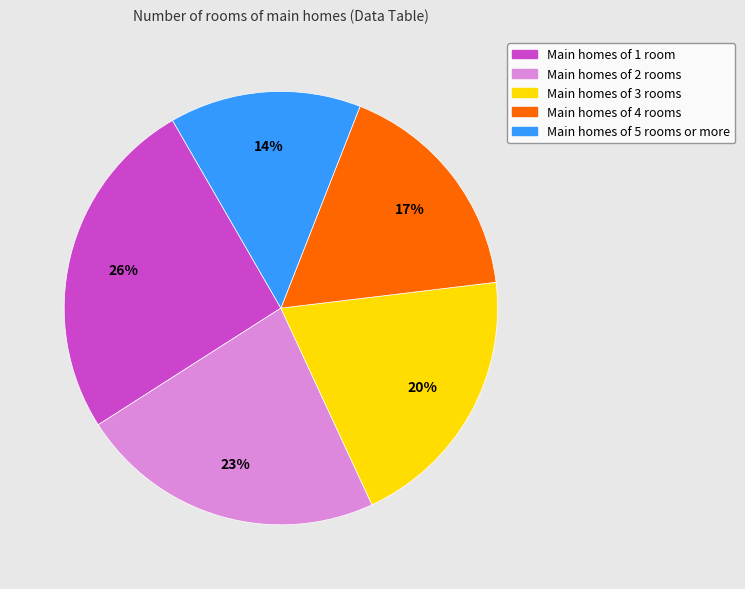

Which has a higher value, Main homes of 2 rooms or Main homes of 5 rooms or more?

Main homes of 2 rooms